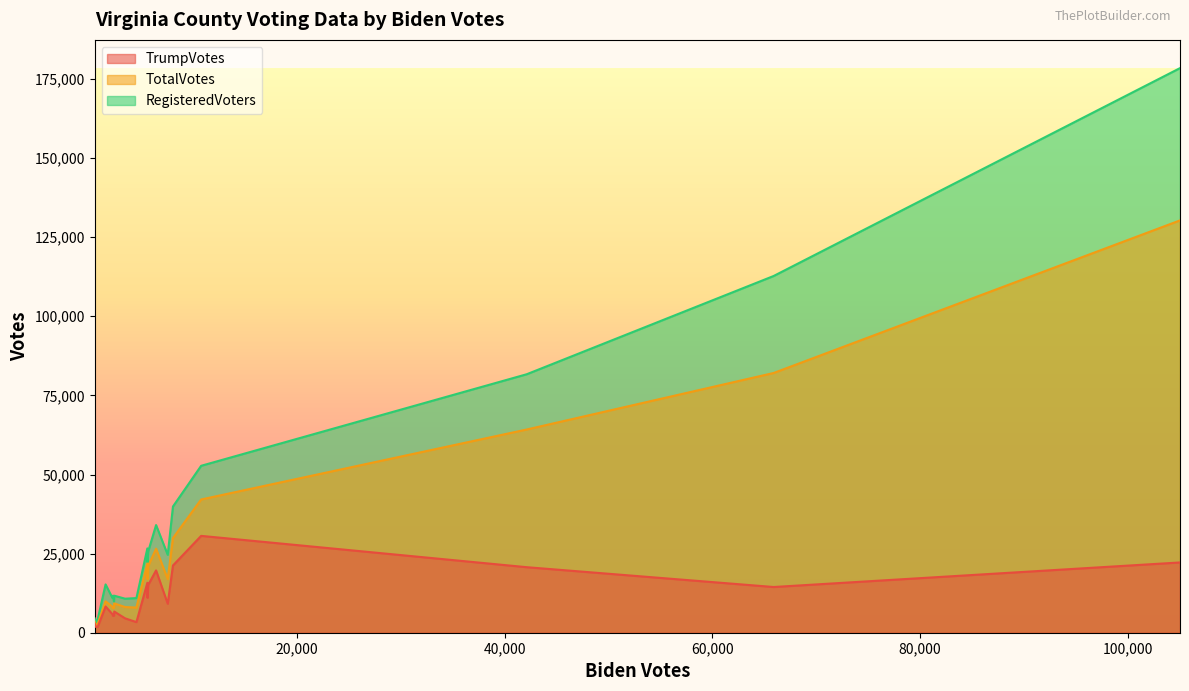

What is the difference between the TrumpVotes values at 10785 and 65913?

16160